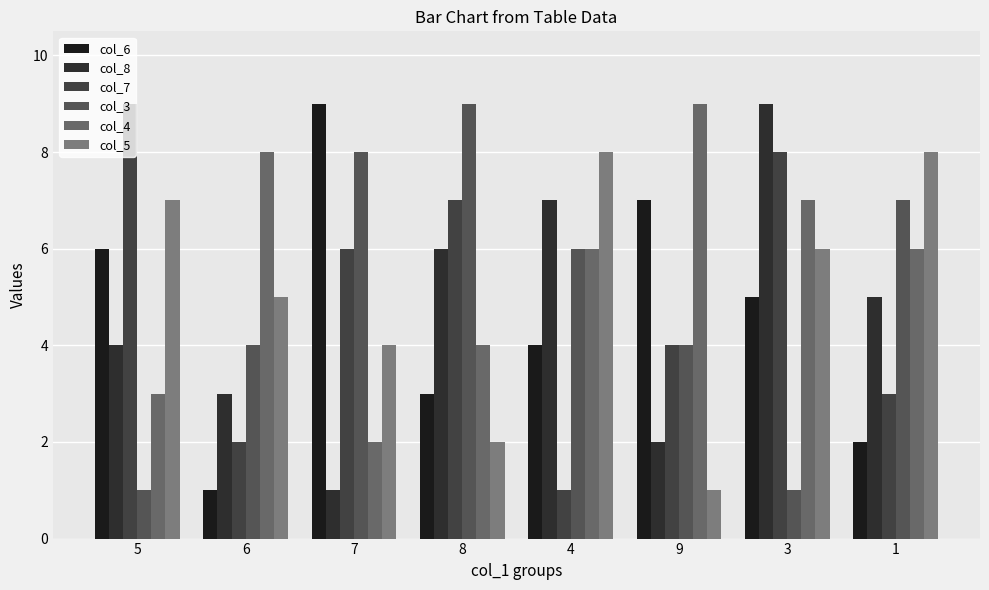

What is the difference between the second highest and second lowest values in the col_4 series?

5